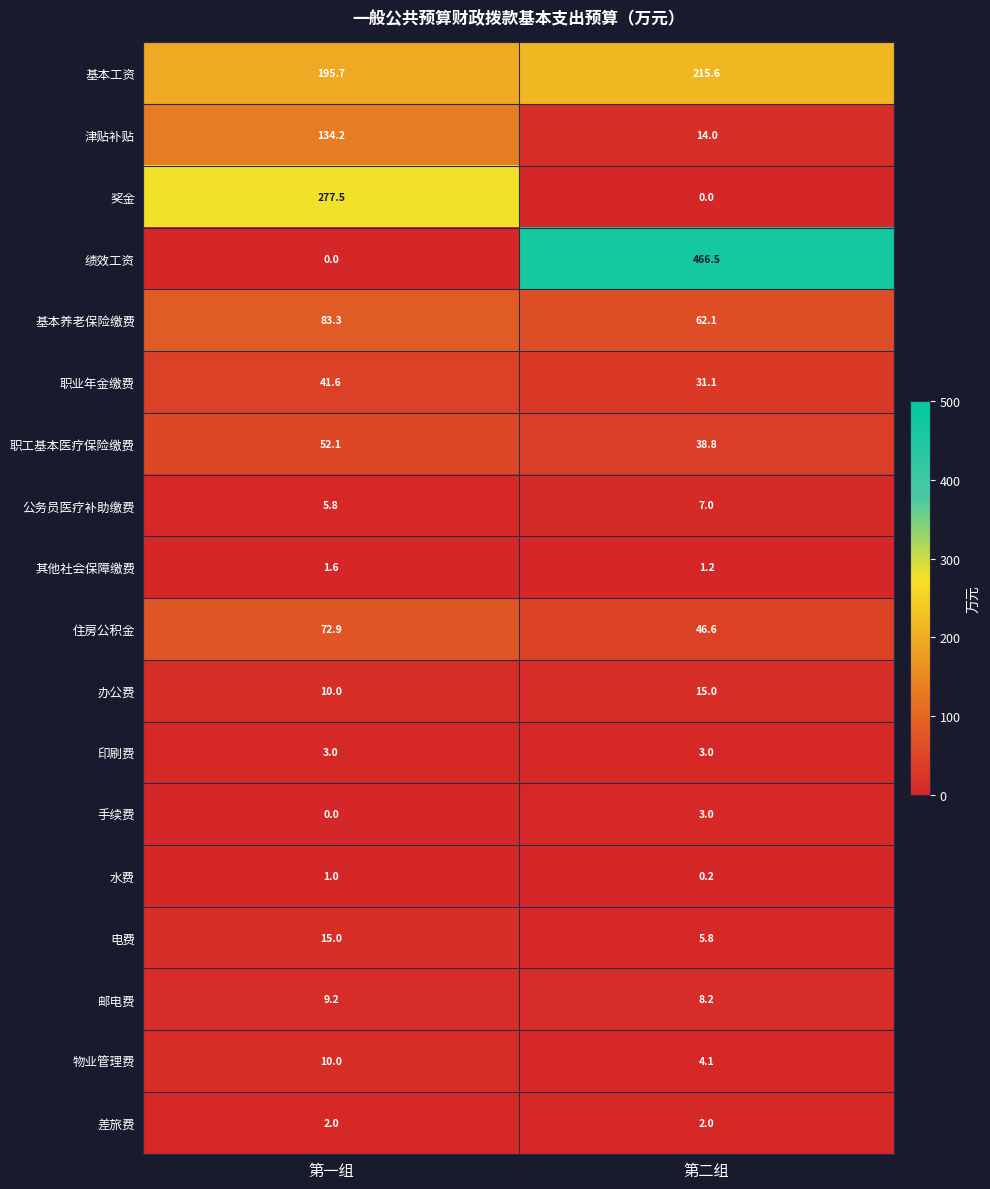

What is the difference between the 公务员医疗补助缴费 values at 第一组 and 第二组?

1.2